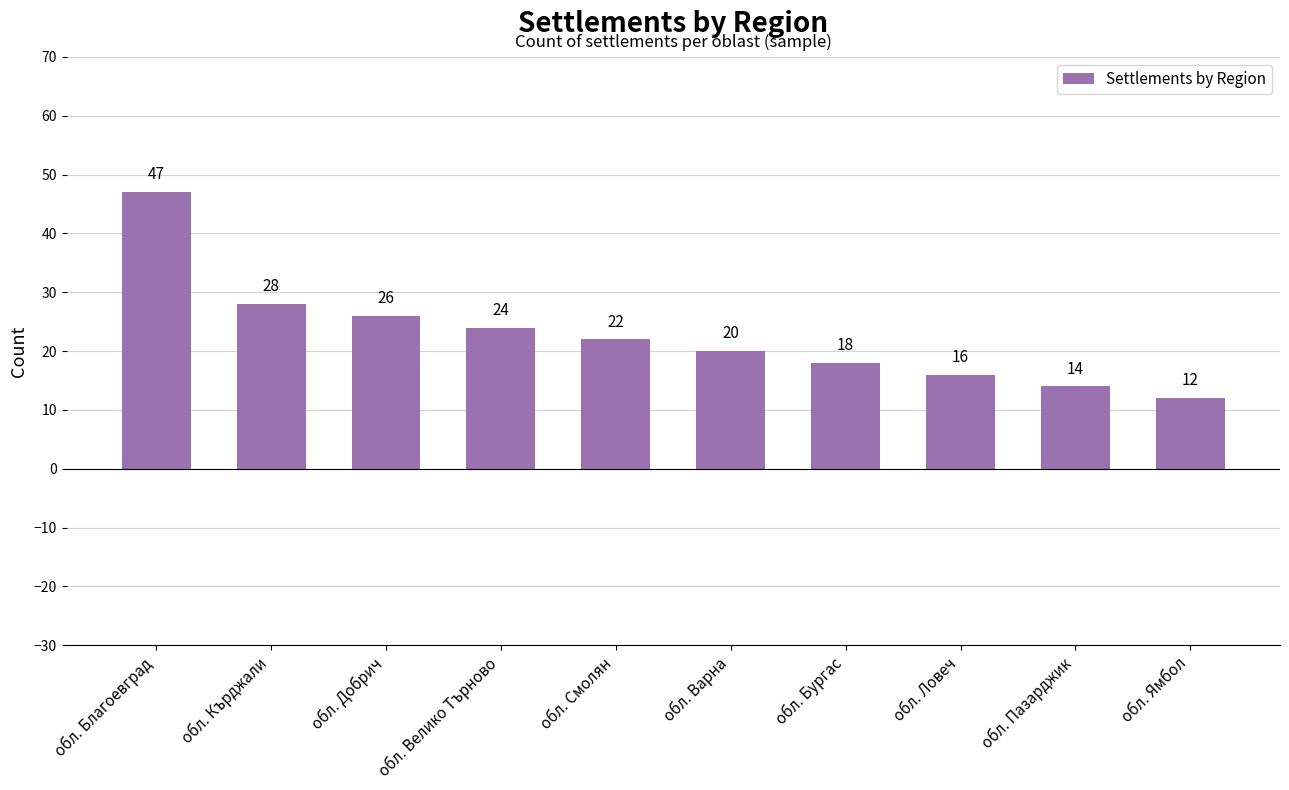

Rank the categories by value from highest to lowest.

обл. Благоевград, обл. Кърджали, обл. Добрич, обл. Велико Търново, обл. Смолян, обл. Варна, обл. Бургас, обл. Ловеч, обл. Пазарджик, обл. Ямбол